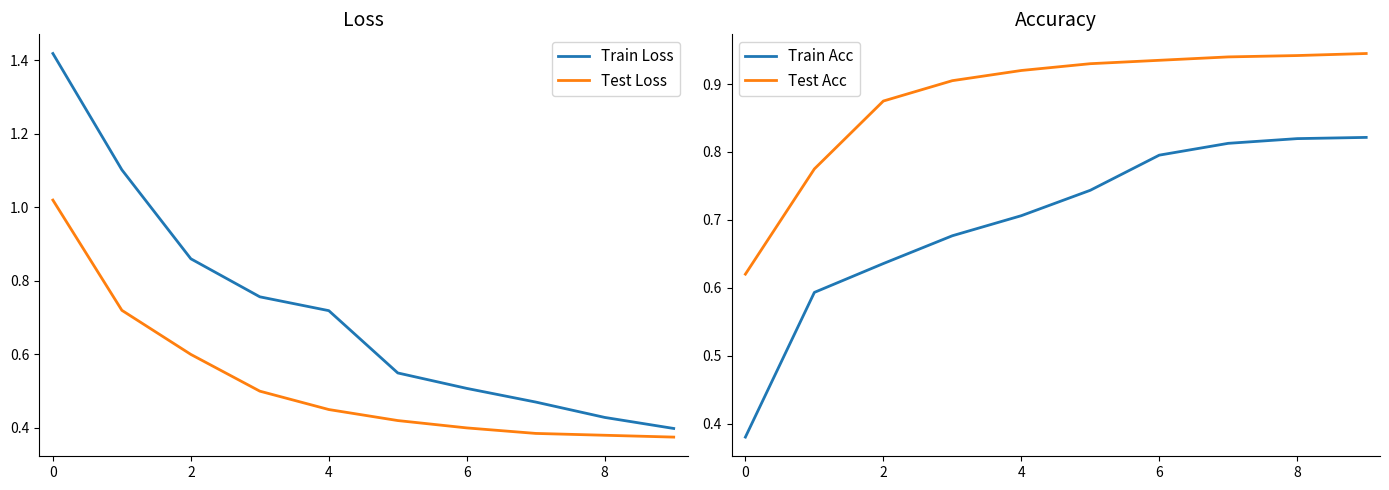

The value of Test Loss at 0 is 1.8. True or false?

False